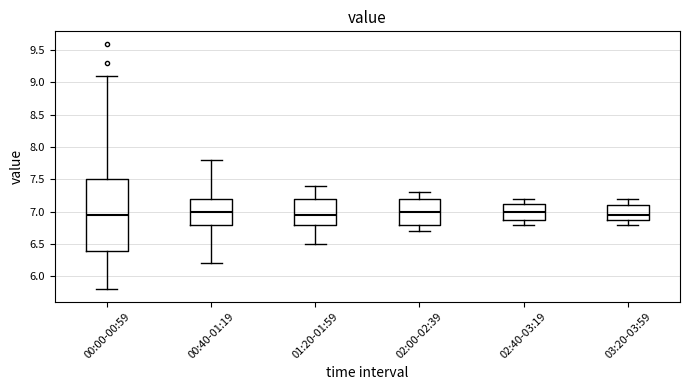

Reading left to right, transcribe this box plot: for each box, give where its median line is, the range the box spans, and where its two whiskers end, as read against the y-axis. The values are not printed on the chart, so give them approximately, as read against the axis.

00:00-00:59: median 6.95, box 6.40 to 7.50, whiskers 5.80 to 9.10
00:40-01:19: median 7.00, box 6.80 to 7.20, whiskers 6.20 to 7.80
01:20-01:59: median 6.95, box 6.80 to 7.20, whiskers 6.50 to 7.40
02:00-02:39: median 7.00, box 6.80 to 7.20, whiskers 6.70 to 7.30
02:40-03:19: median 7.00, box 6.90 to 7.15, whiskers 6.80 to 7.20
03:20-03:59: median 6.95, box 6.90 to 7.10, whiskers 6.80 to 7.20